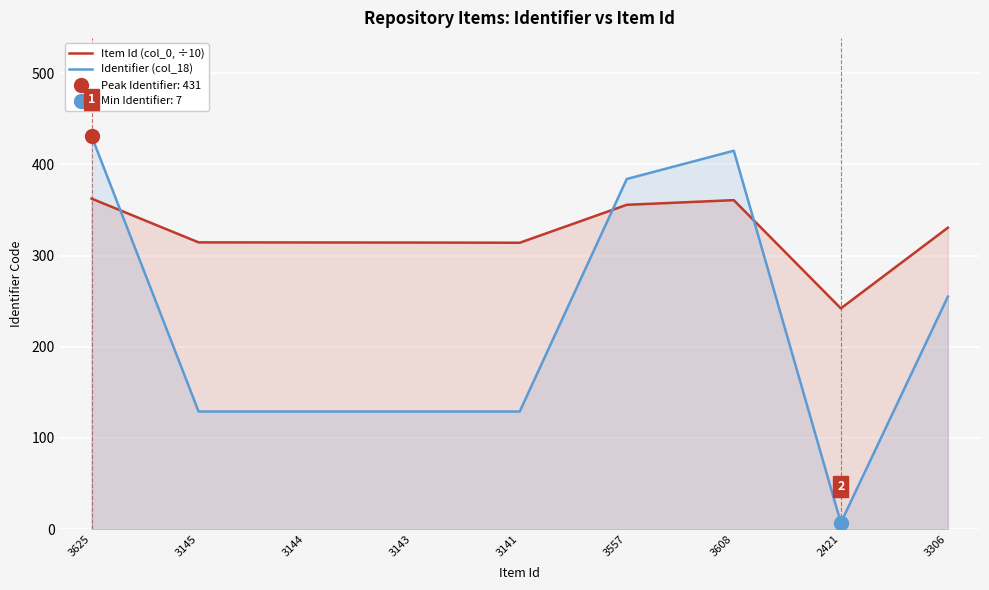

At which category is the sum across all series the highest?

3625